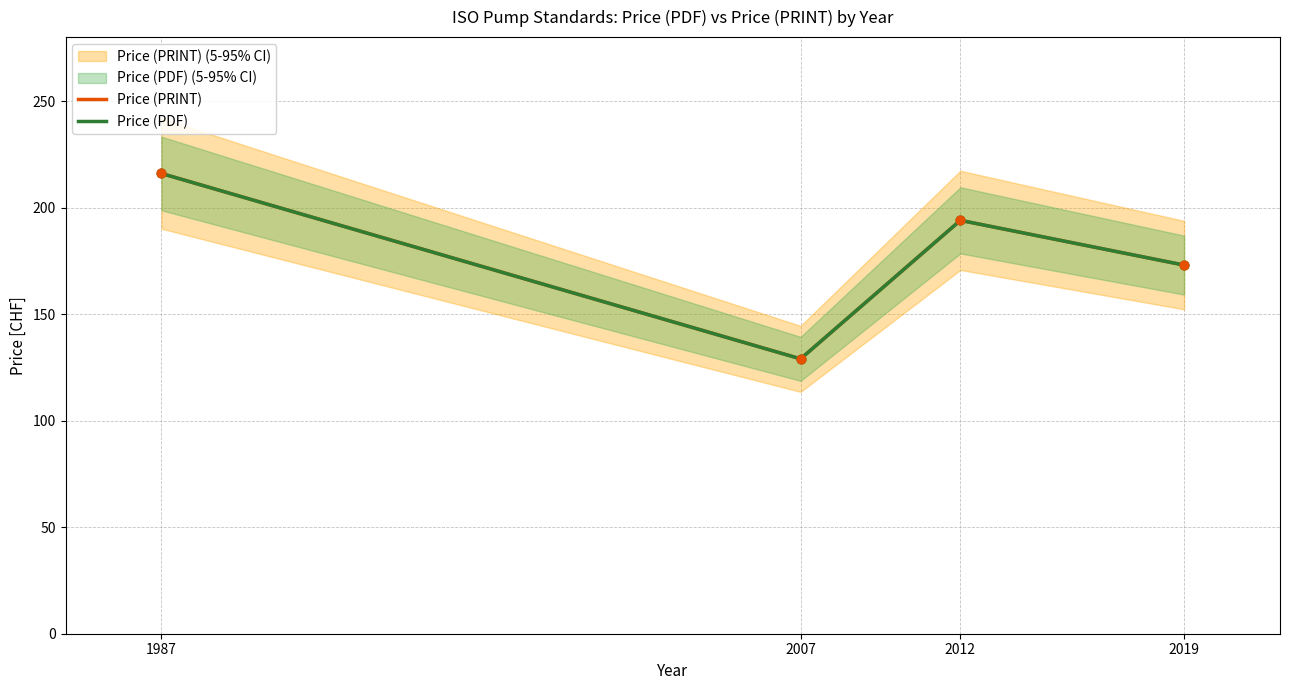

Which series contains the lowest Y value?

Price (PRINT)